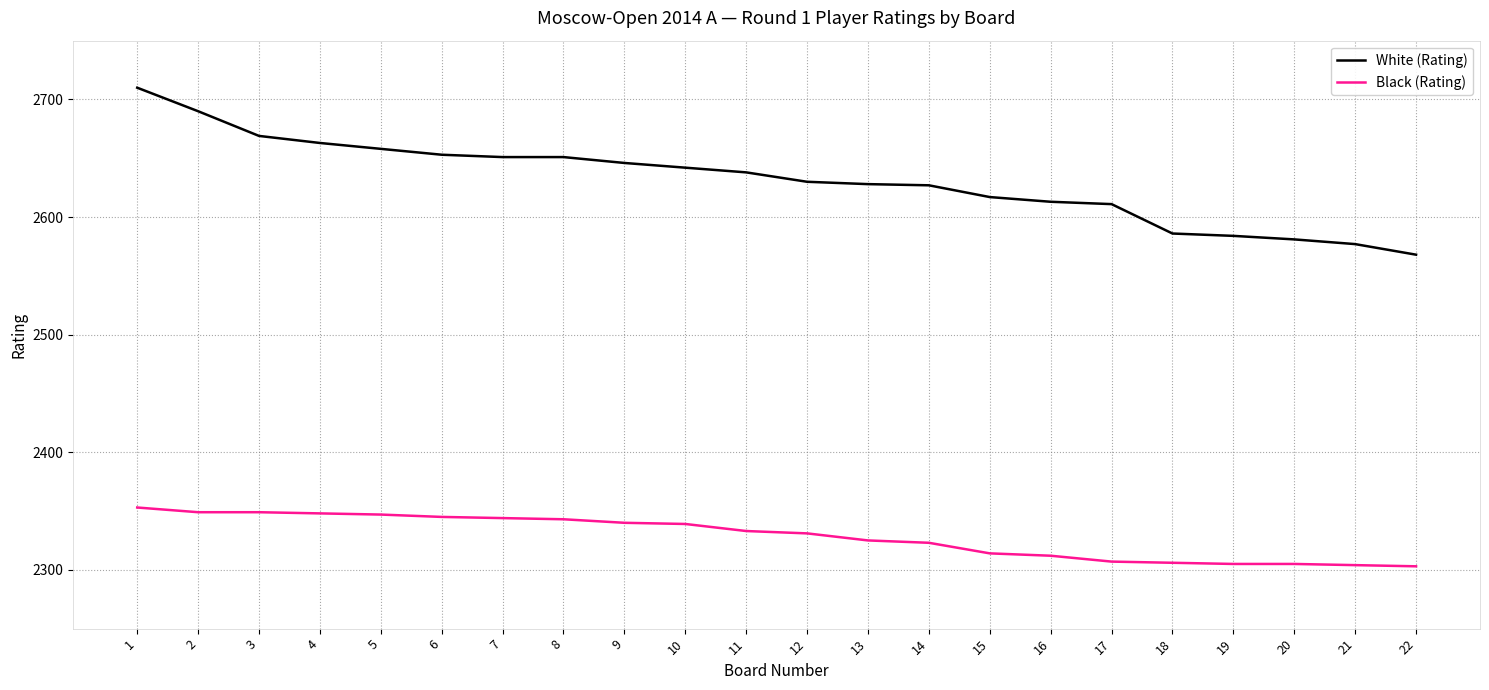

Which series has the largest range (max minus min)?

White (Rating)